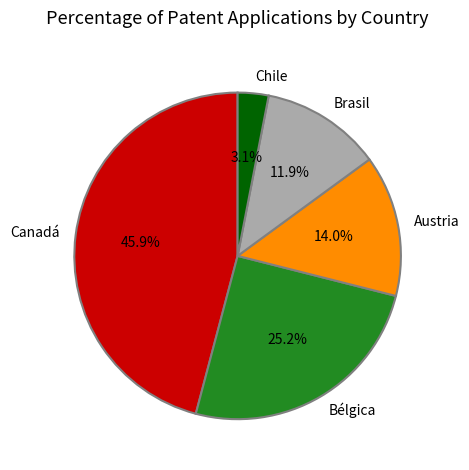

Does Brasil account for over 50% of the chart?

No